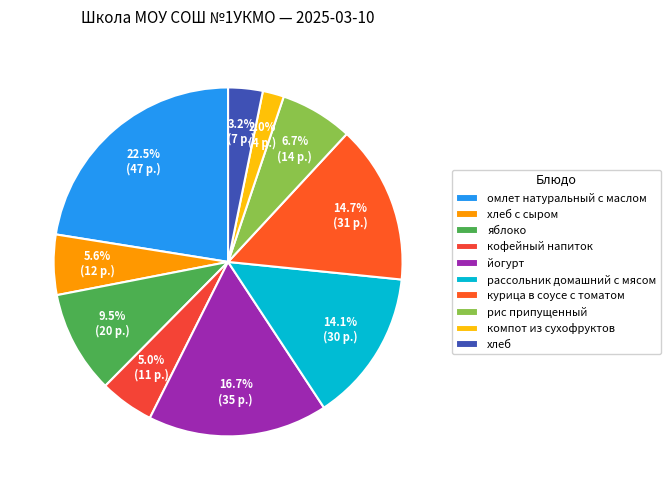

Is there a majority slice in this chart?

No